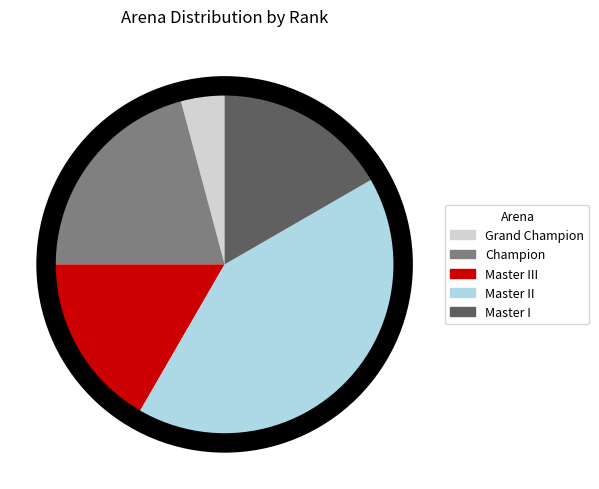

Is it true that Master III is 17% of the pie?

True